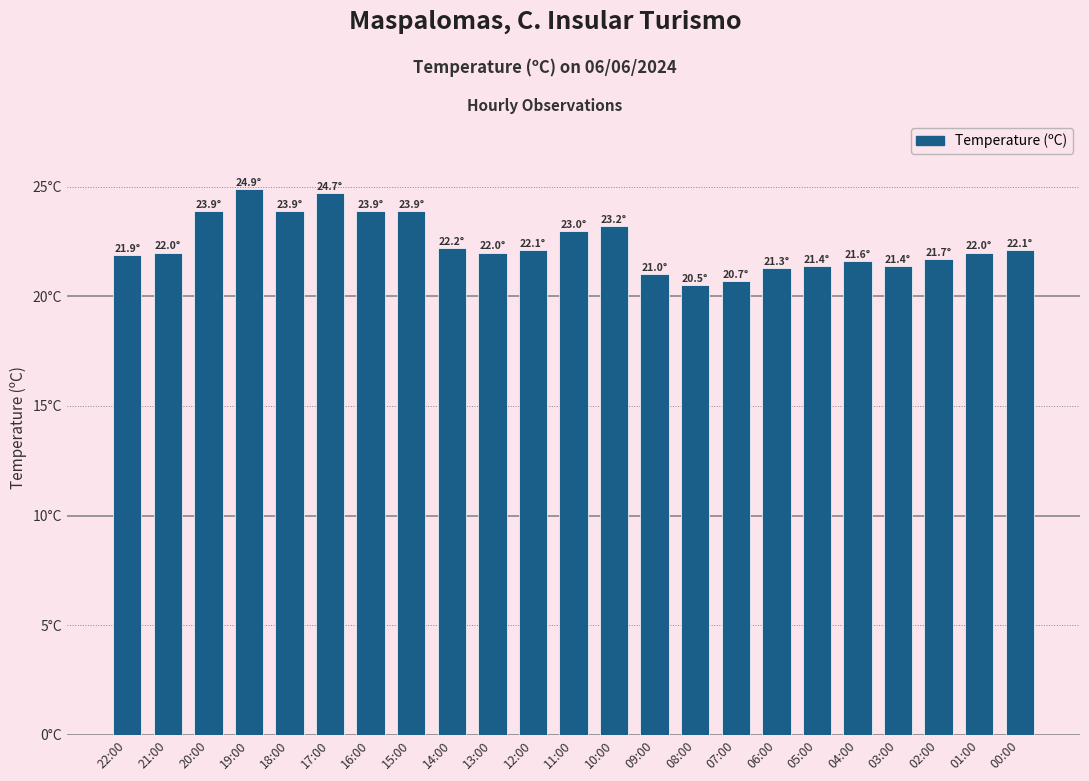

What is the difference between the maximum and minimum values?

4.4